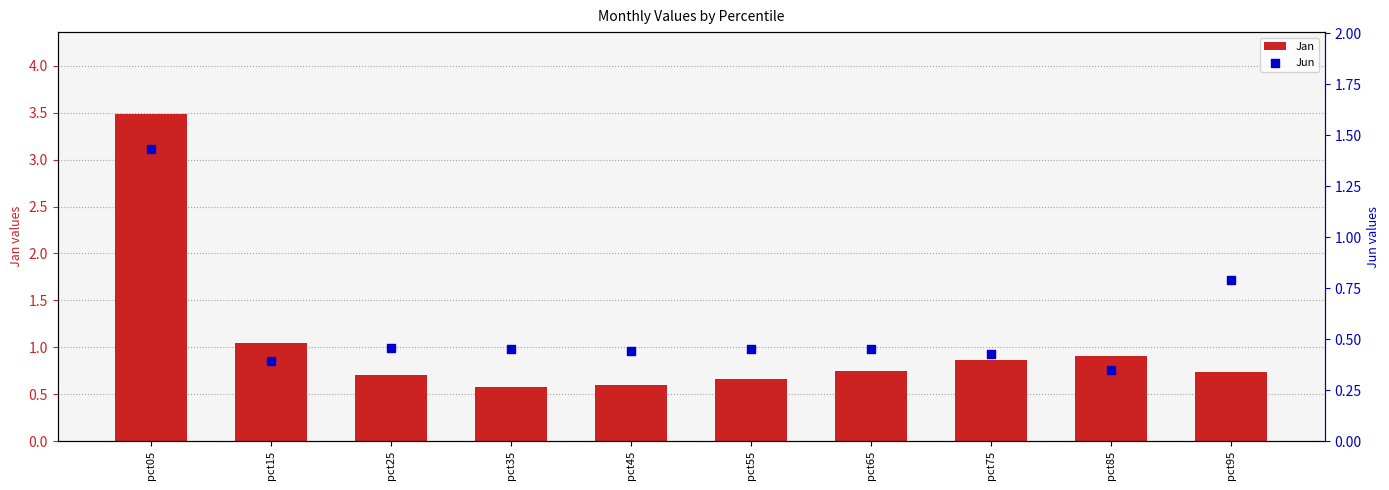

Is the value of Jan at pct05 greater than the value of Jun at pct25?

Yes